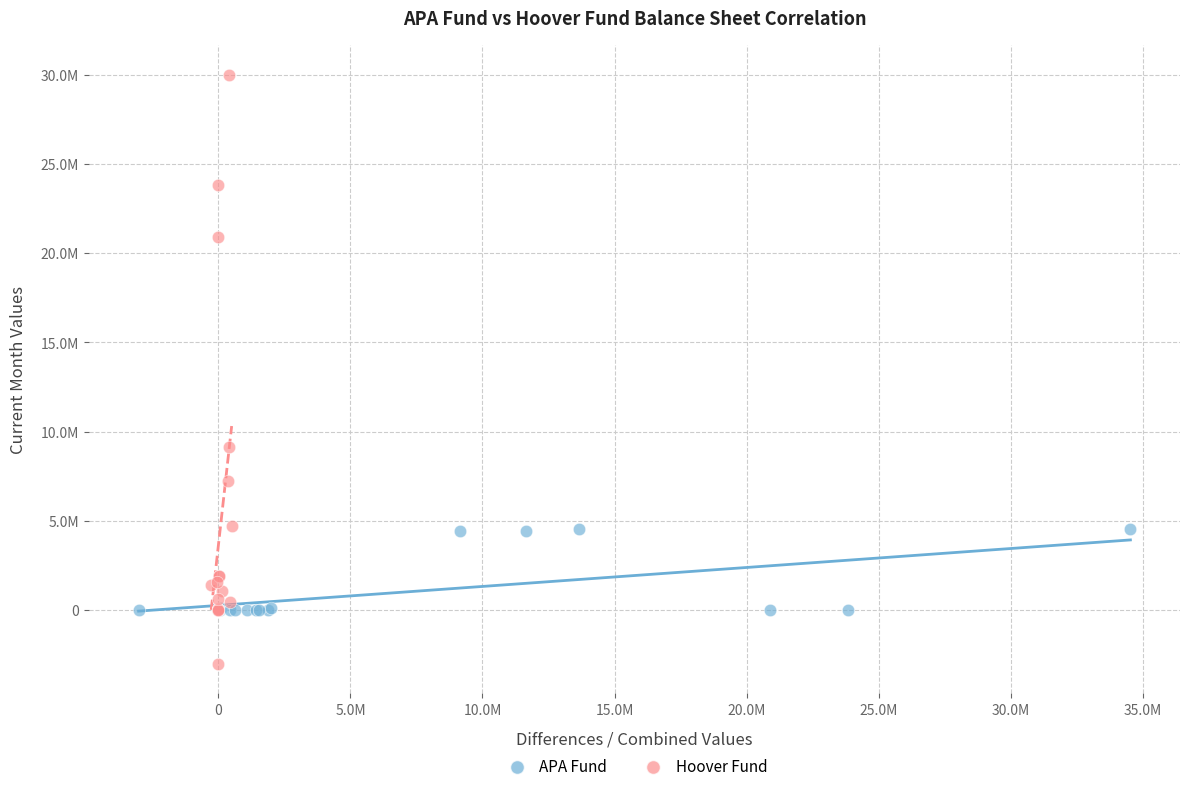

What are all the series names shown in the legend?

APA Fund, Hoover Fund